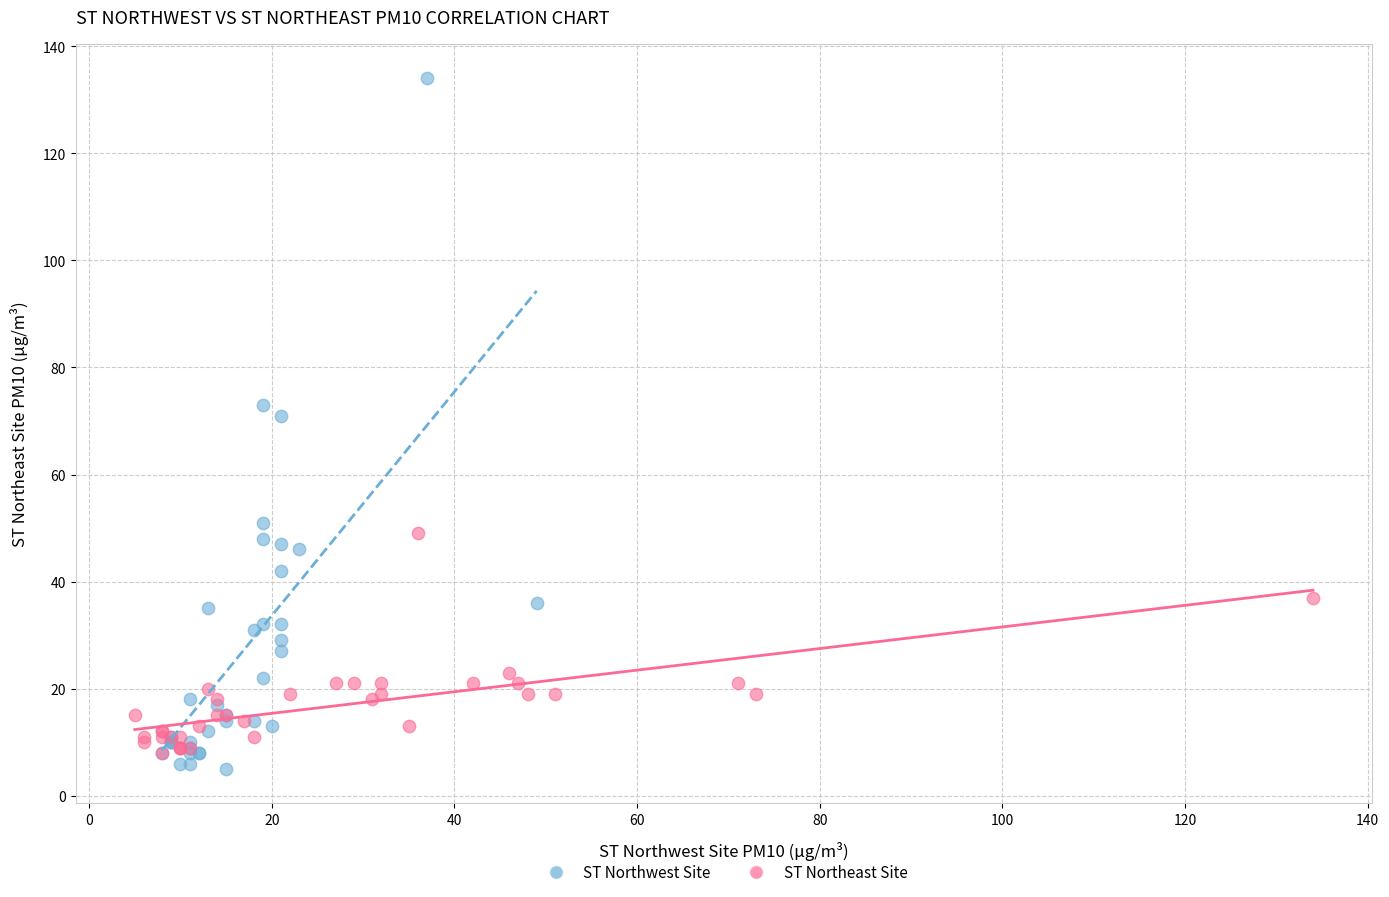

Which series has the largest Y range (max minus min)?

ST Northwest Site